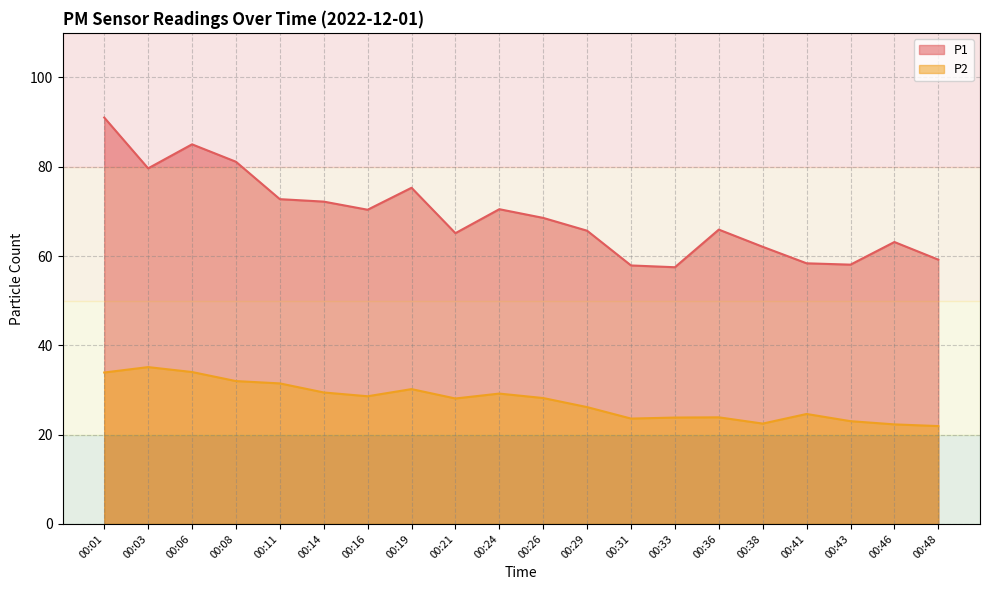

What is the total value across all series at 00:06?

119.1